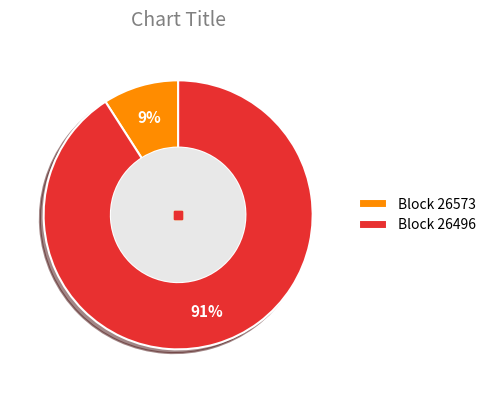

What is the smallest slice in the pie chart?

Block 26573